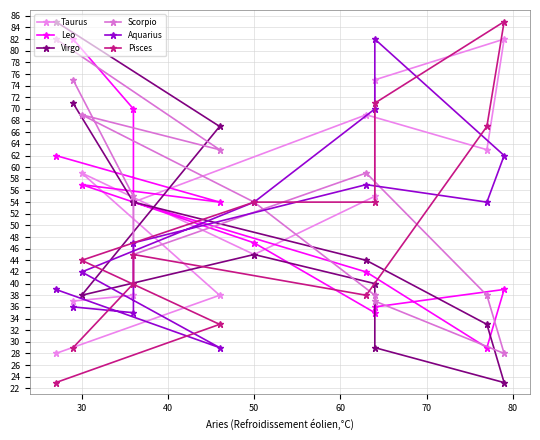

Does the chart display data point markers on the line(s)?

Yes